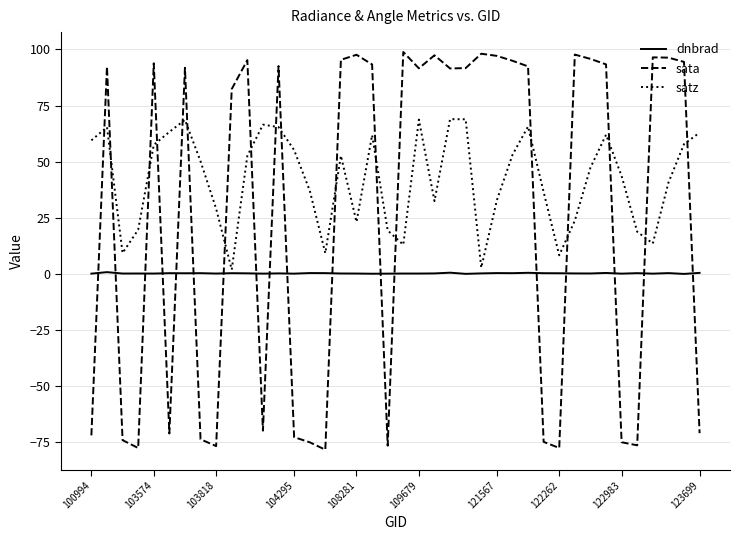

Which series has the largest total across all categories?

satz